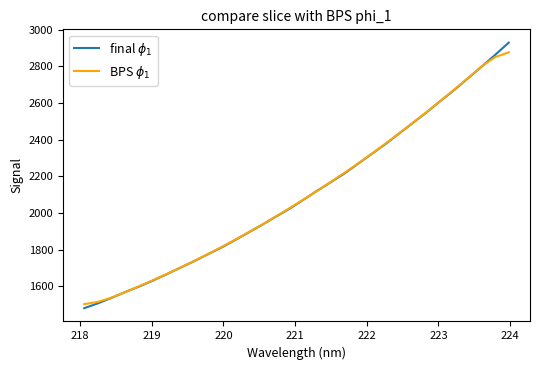

How many times do final $\phi_1$ and BPS $\phi_1$ cross each other?

5